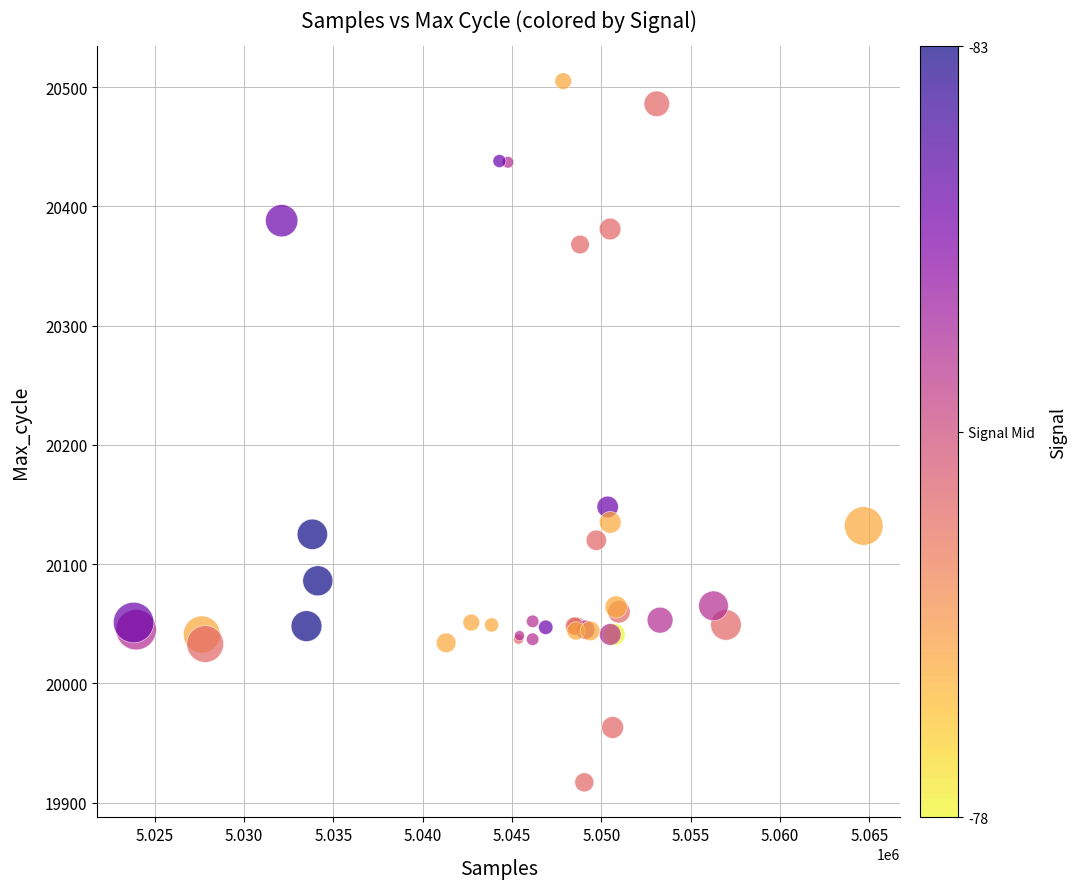

What Y value in the scatter plot is closest to 20211?

20148